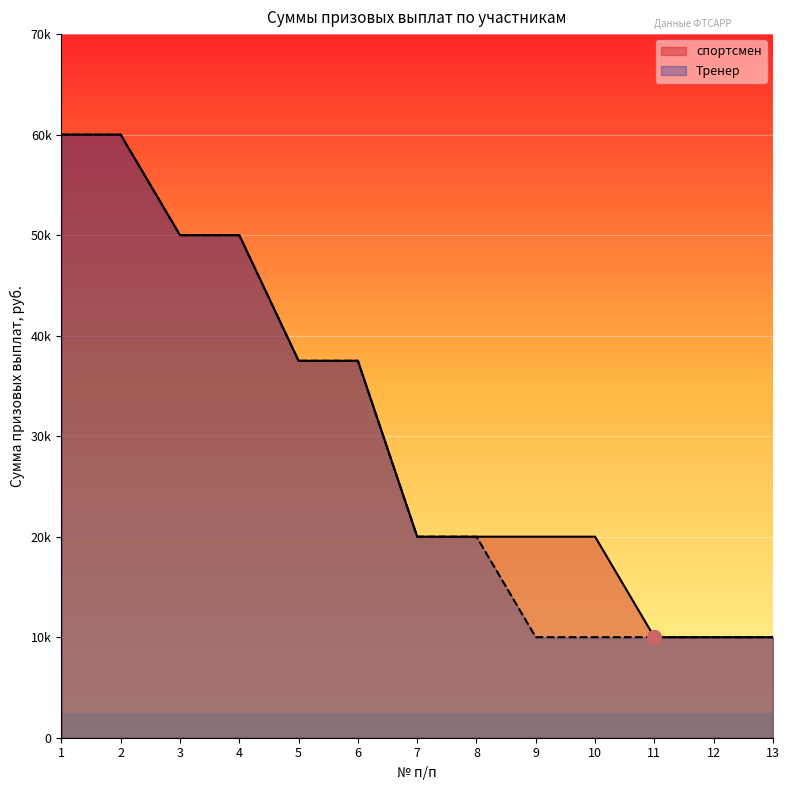

What is the value of the спортсмен point at the 6th from the left?

37500